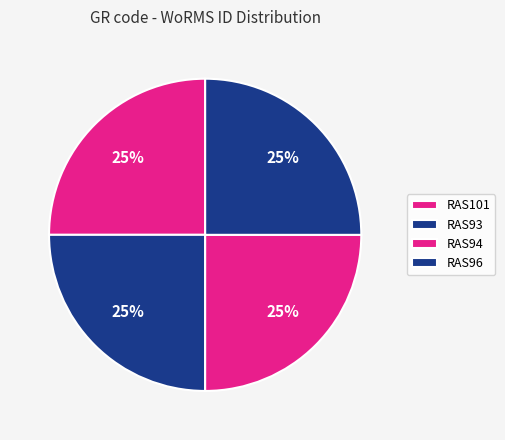

How many slices are in this pie chart?

4